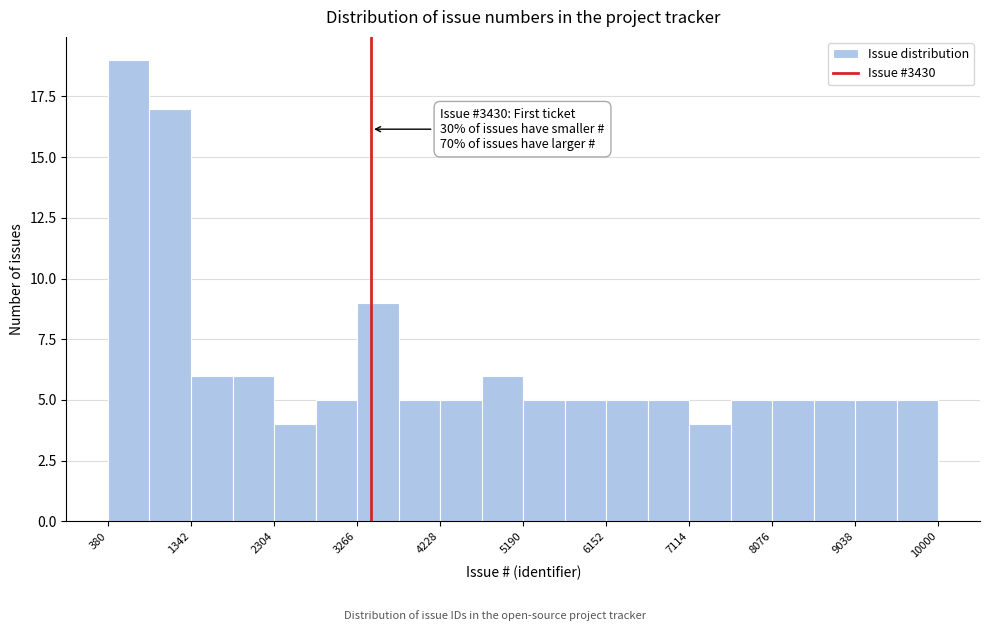

Over which range of the x-axis is the bar tallest?

400 to 900